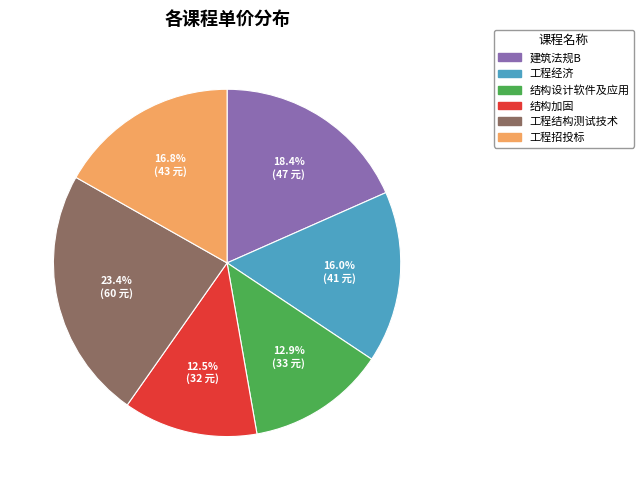

To the nearest percent, what is the average slice percentage?

17%